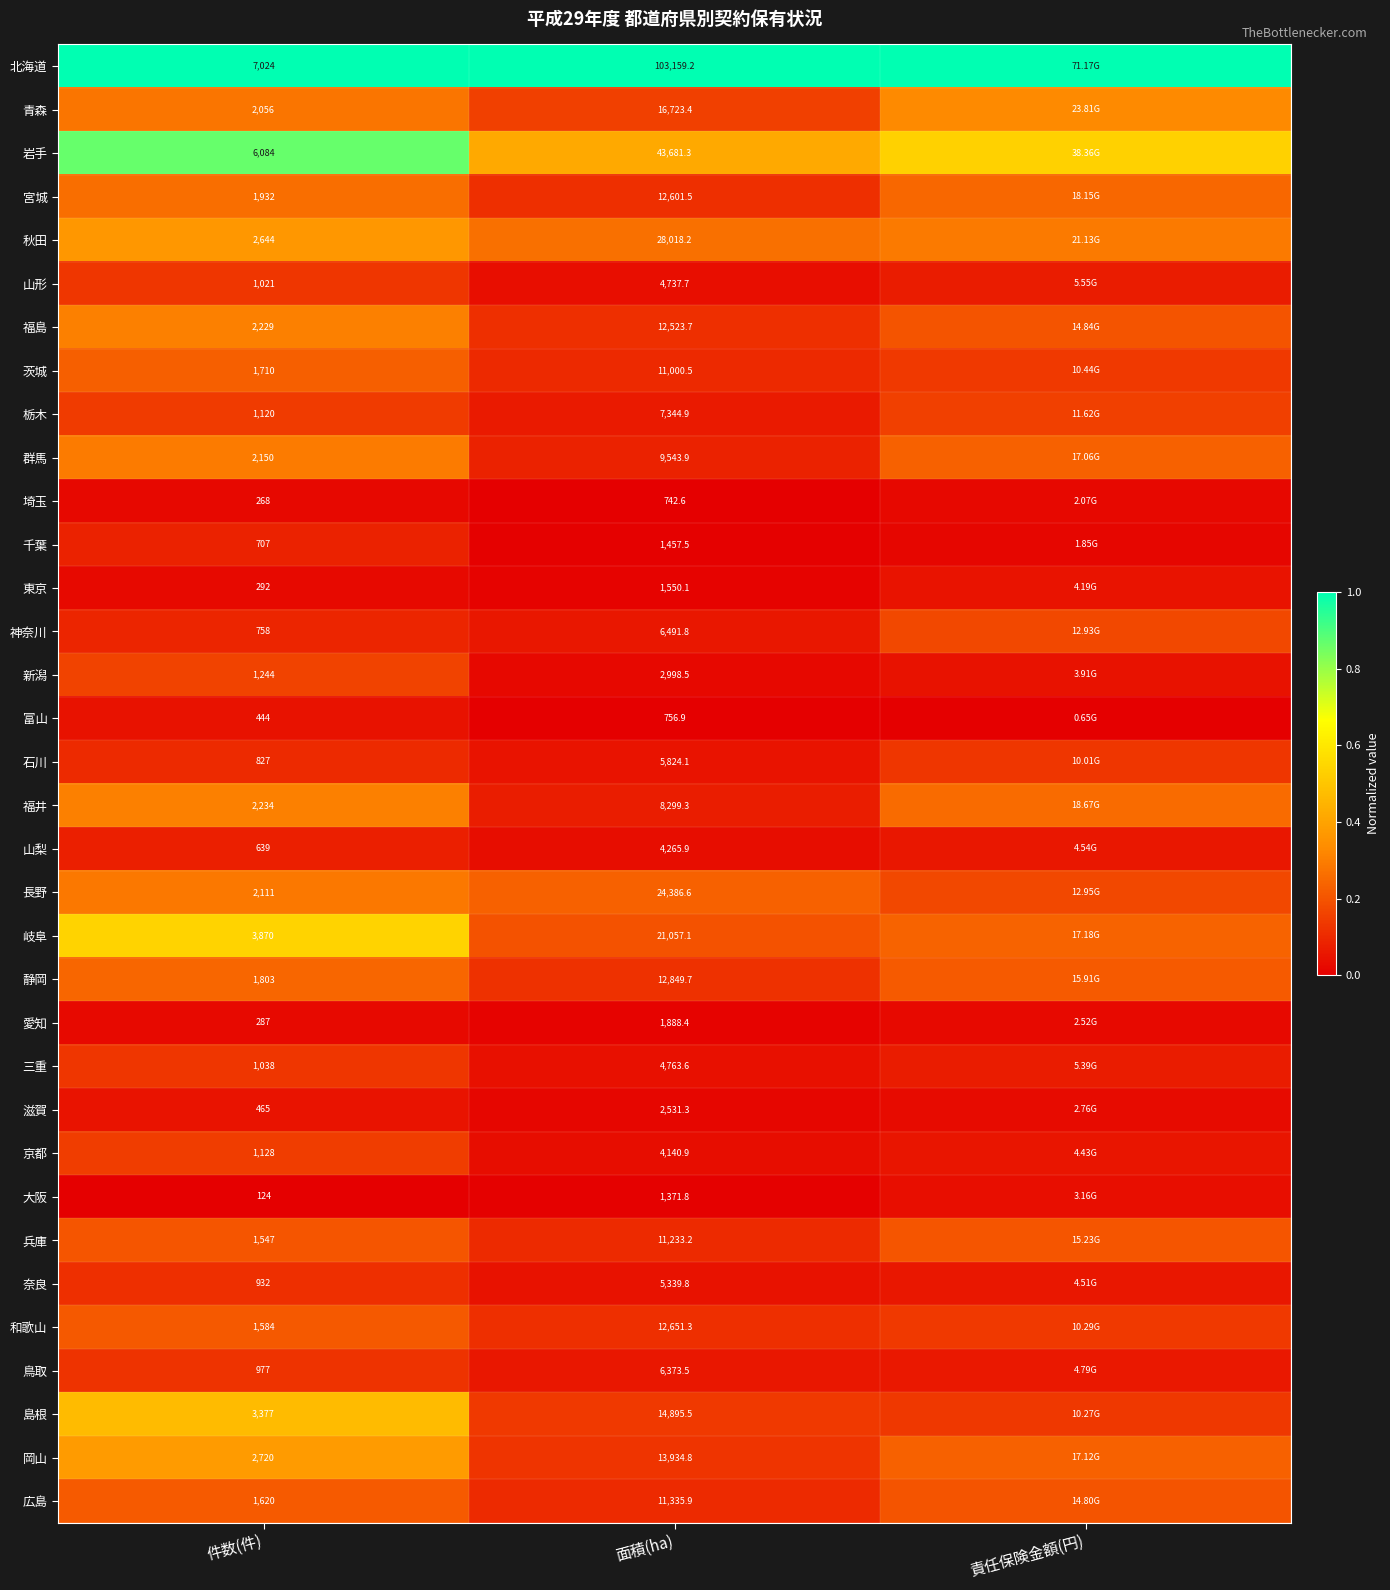

Is the value of 東京 at 件数(件) greater than the value of 岩手 at 面積(ha)?

No